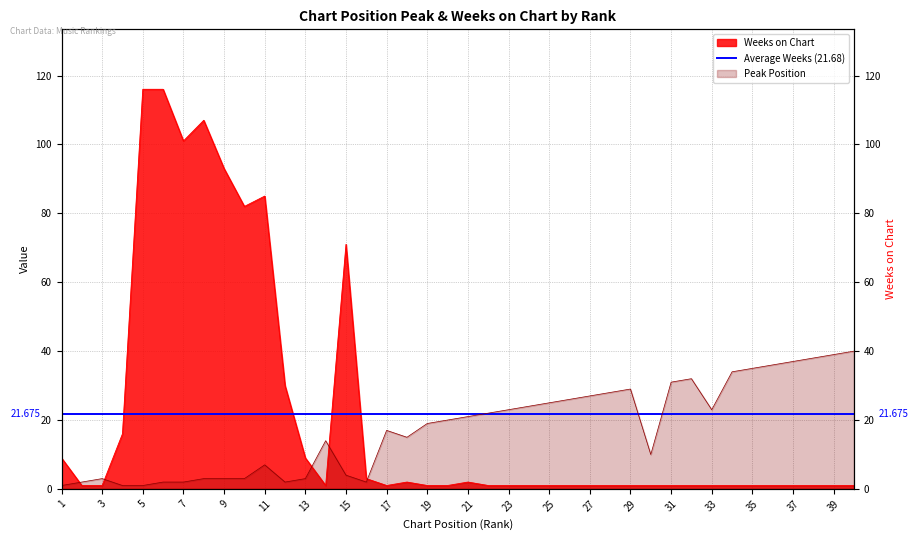

True or false: Peak Position and Weeks on Chart cross at least once.

True